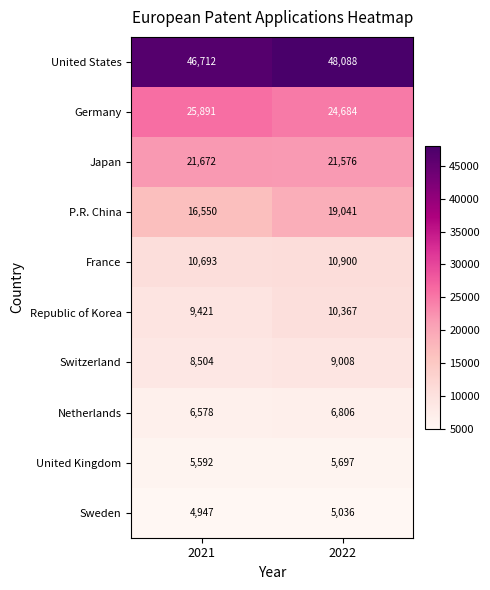

What is the sum of all Netherlands values?

13384